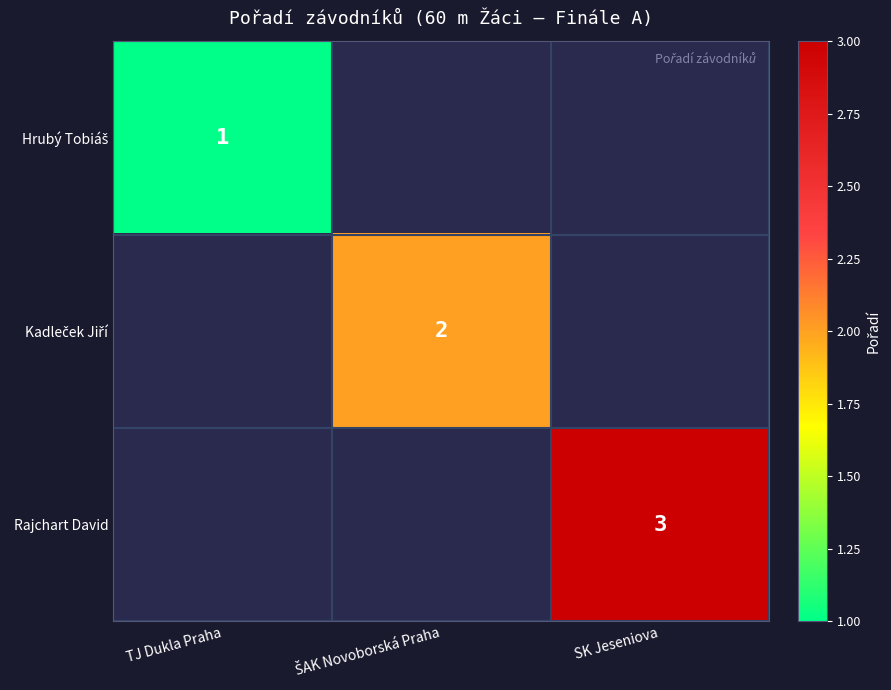

Is it true that Rajchart David equals 1 at SK Jeseniova?

False